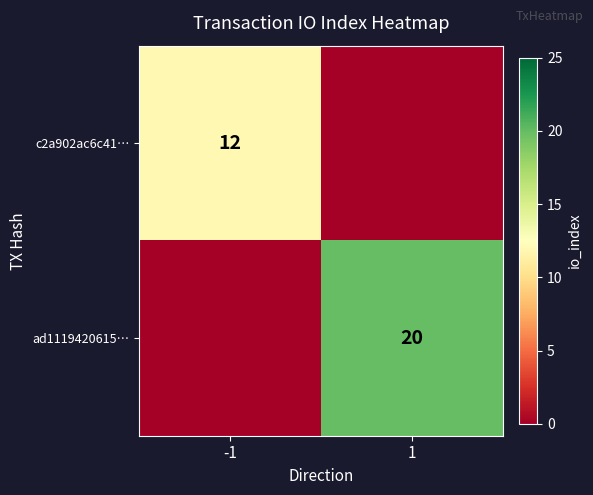

The value of c2a902ac6c41… at -1 is 21. True or false?

False